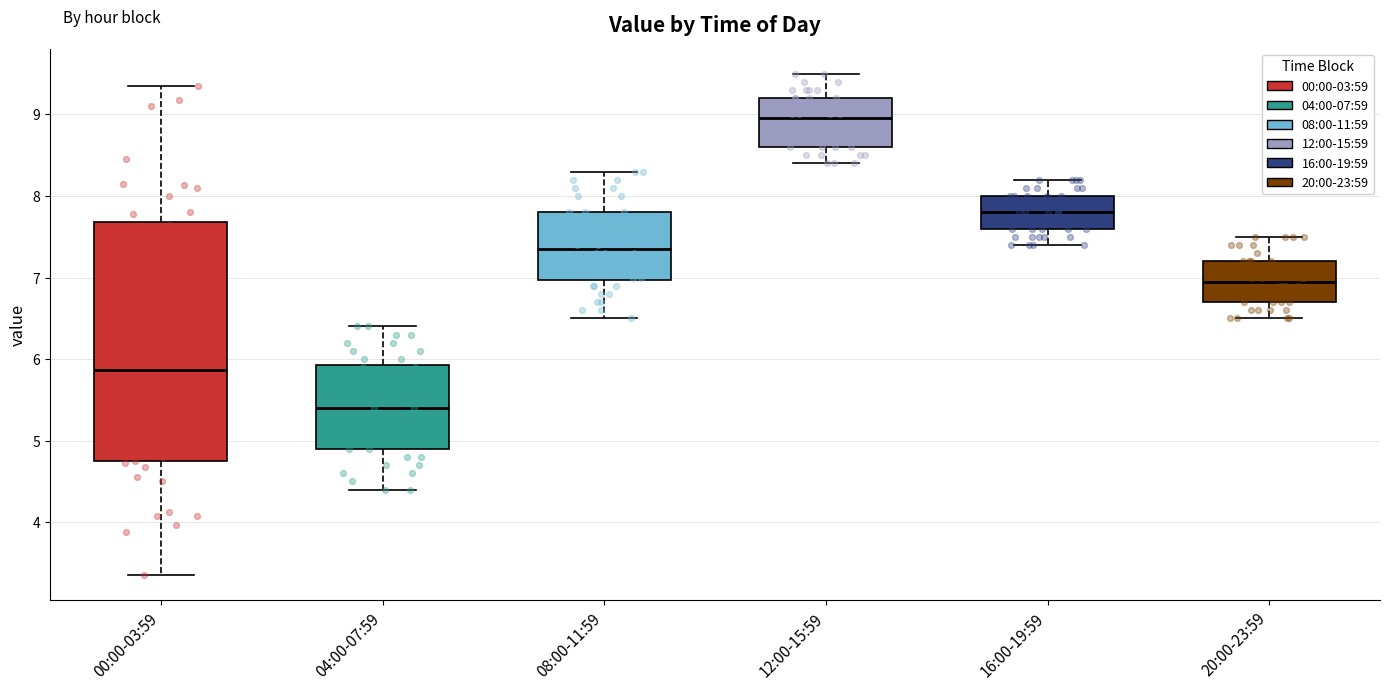

Reading left to right, read every box against the y-axis: the position of its median line, the range the box covers, and the ends of its whiskers. The values are not printed on the chart, so give them approximately, as read against the axis.

00:00-03:59: median 5.9, box 4.7 to 7.7, whiskers 3.4 to 9.4
04:00-07:59: median 5.4, box 4.9 to 5.9, whiskers 4.4 to 6.4
08:00-11:59: median 7.4, box 7.0 to 7.8, whiskers 6.5 to 8.3
12:00-15:59: median 9.0, box 8.6 to 9.2, whiskers 8.4 to 9.5
16:00-19:59: median 7.8, box 7.6 to 8.0, whiskers 7.4 to 8.2
20:00-23:59: median 7.0, box 6.7 to 7.2, whiskers 6.5 to 7.5